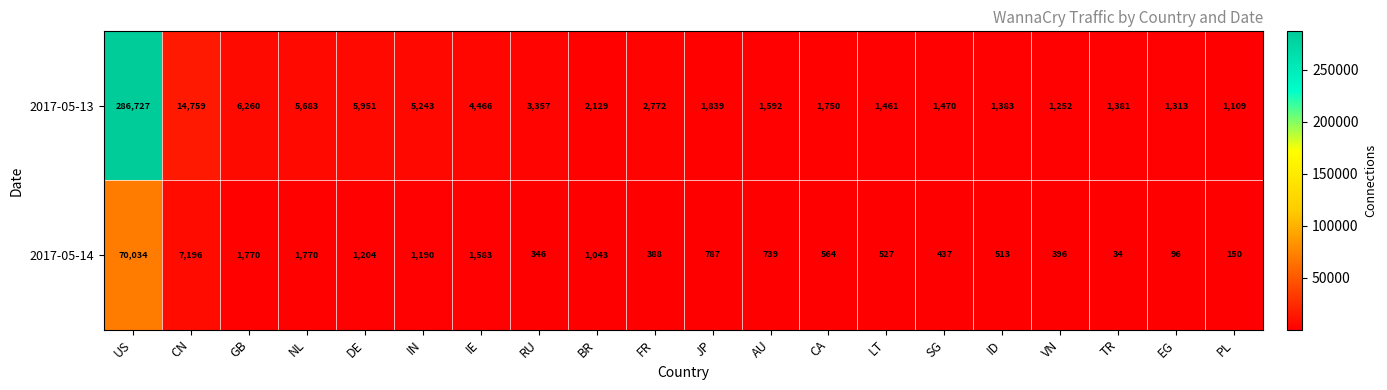

What is the difference between the maximum and minimum values in the 2017-05-14 series?

70000